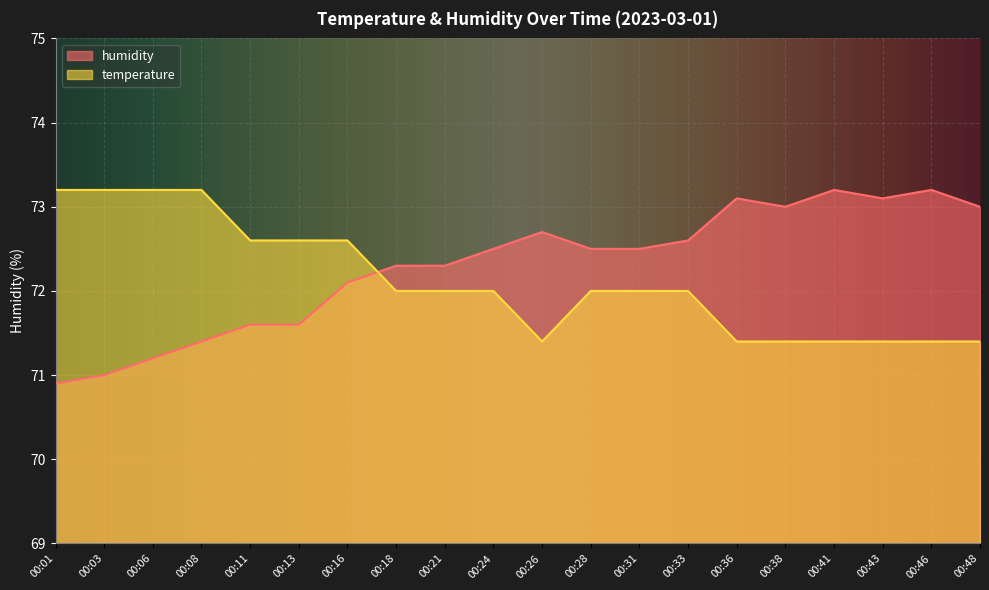

What is the difference between the highest and lowest values at 00:16?

0.5